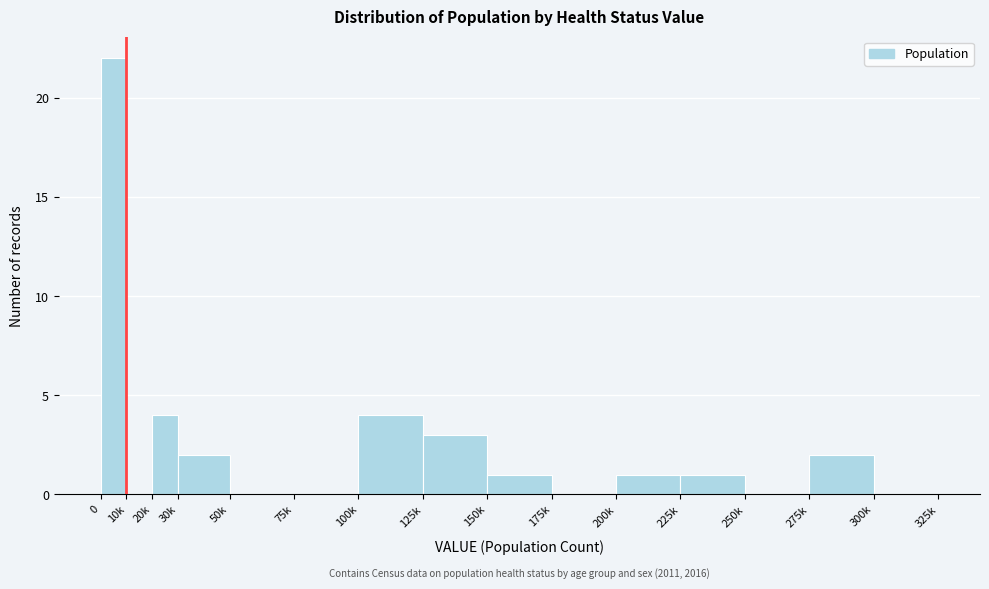

Reading right to left, list all the values displayed in this chart.

300k=0	275k=2	250k=0	225k=1	200k=1	175k=0	150k=1	125k=3	100k=4	75k=0	50k=0	30k=2	20k=4	10k=0	0=22